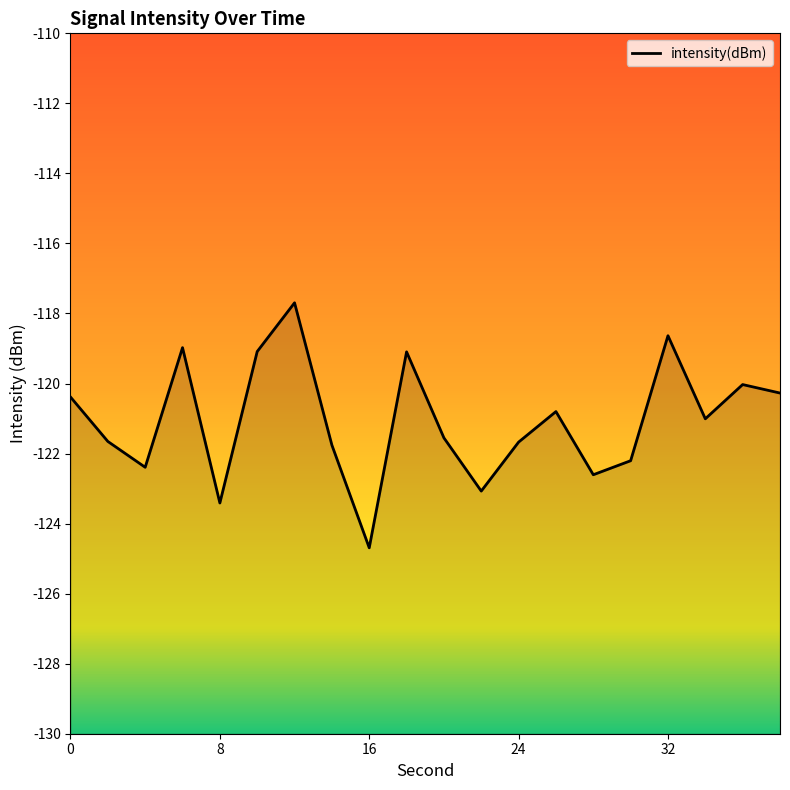

What is the value of the 14th point from the left?

-120.8